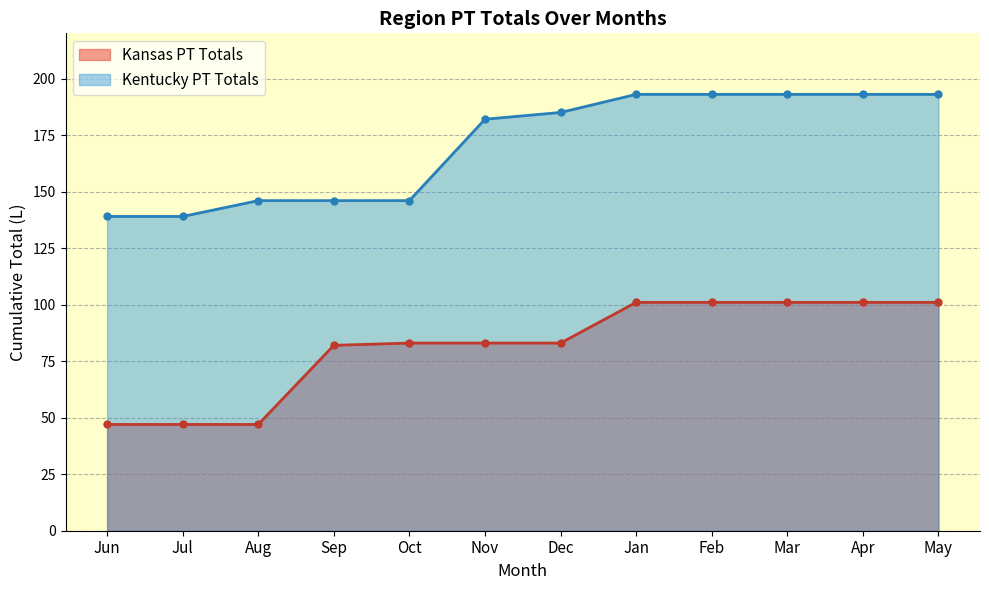

What is the label of the 4th point from the left?

Sep